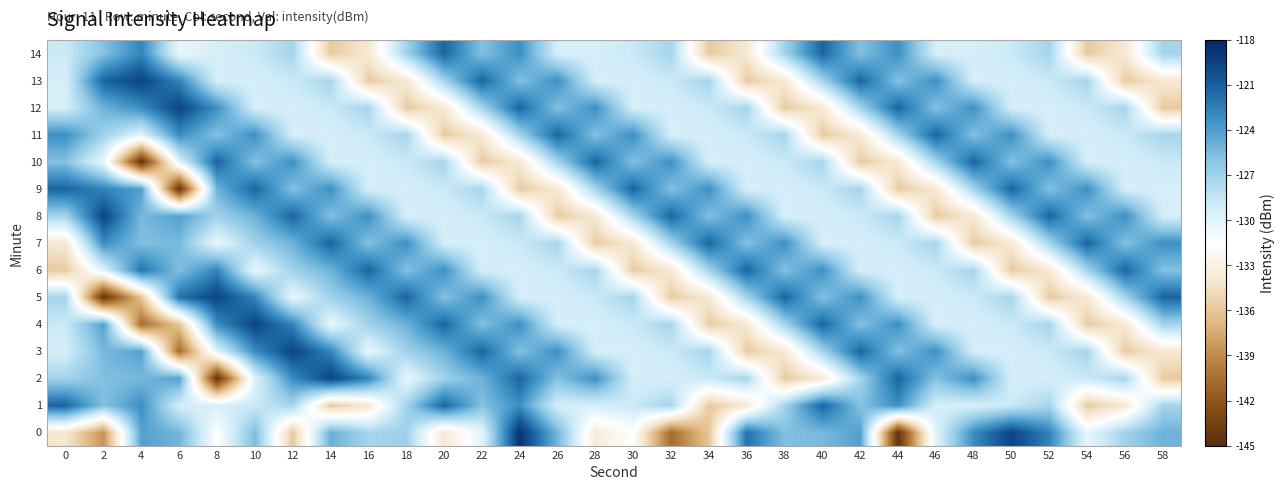

Rank the series at 52 from lowest to highest value.

5, 6, 2, 12, 11, 3, 13, 1, 4, 14, 7, 9, 10, 0, 8